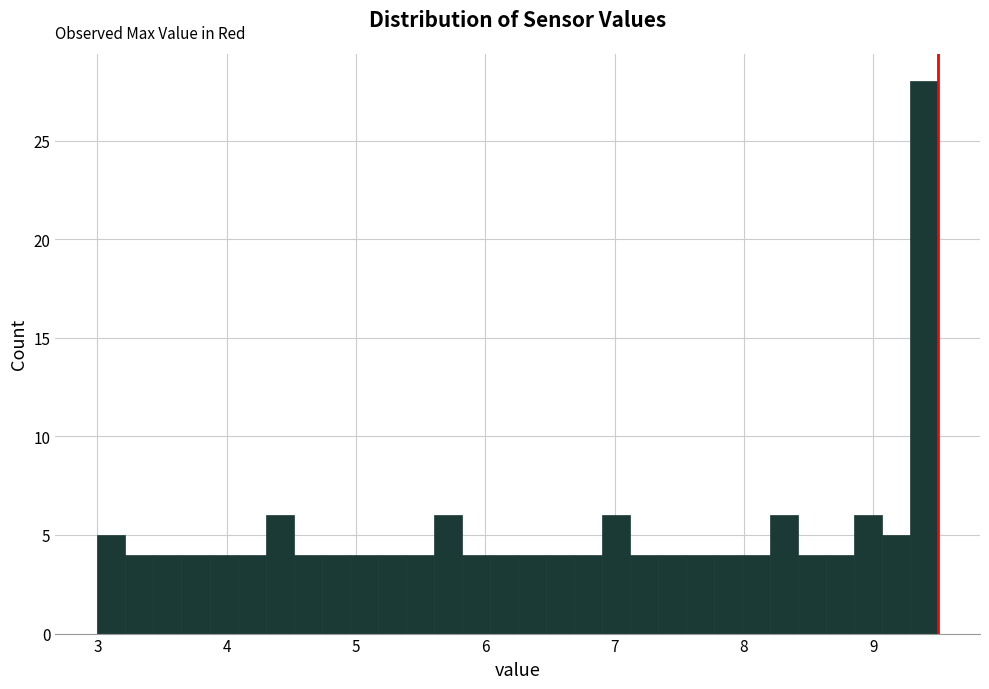

Read against the x-axis, roughly where is the centre of the tallest bar?

9.4